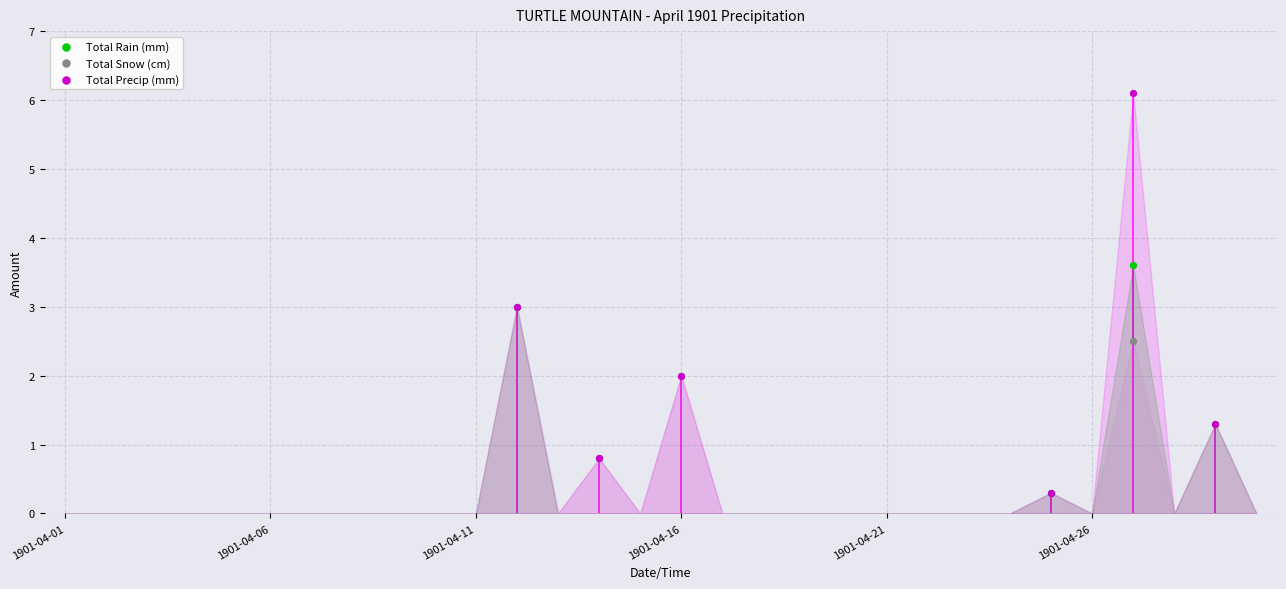

Which series has the largest Y range (max minus min)?

Total Precip (mm)